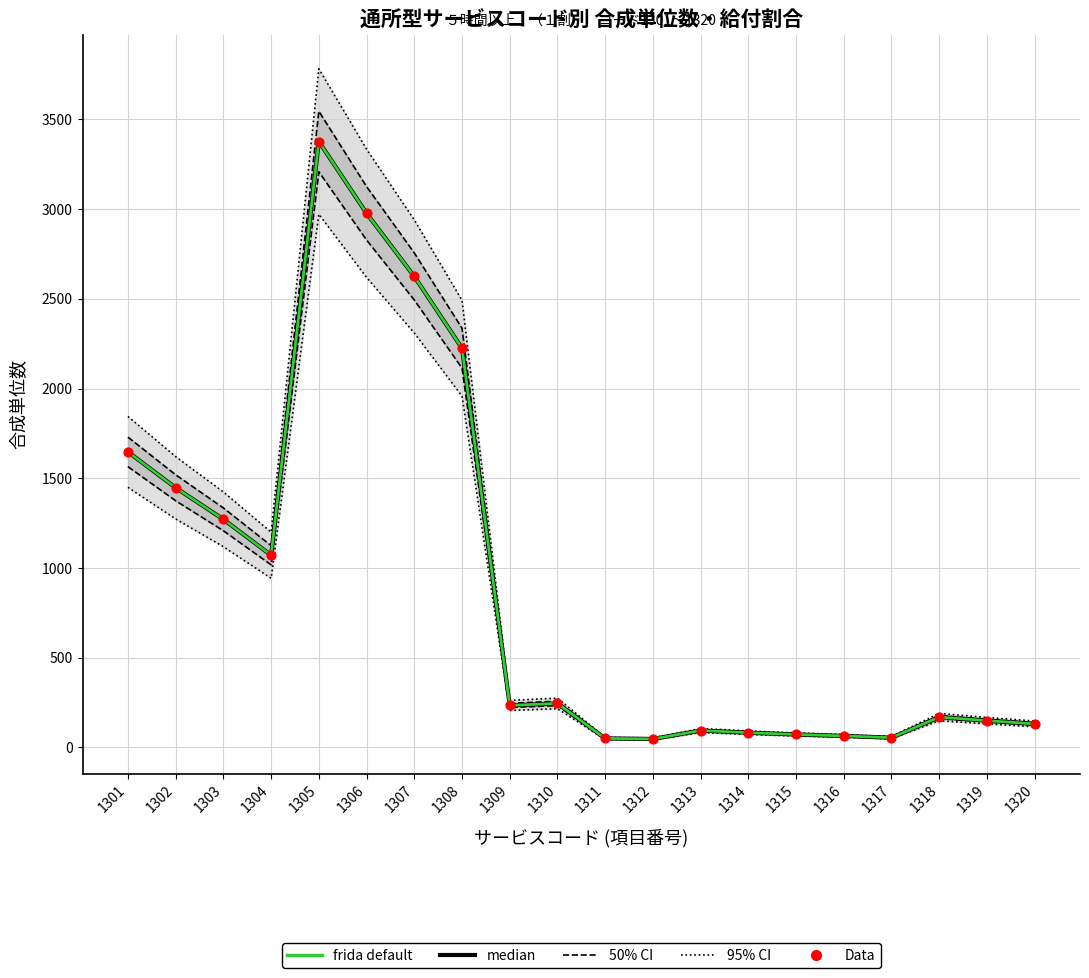

What is the total value across all series at 1309?

1209.8